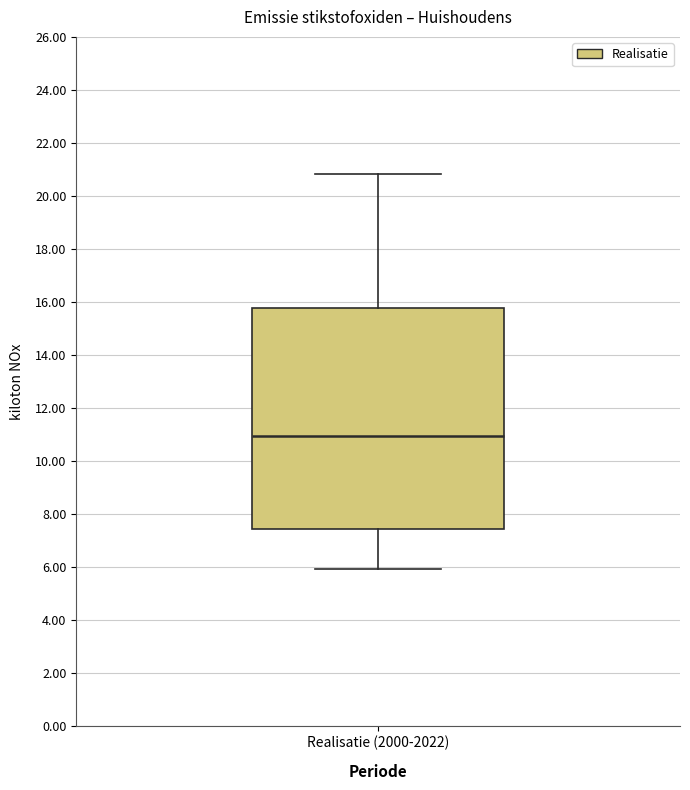

Read this box plot against the y-axis: the position of the median line, the range covered by the box, and the ends of both whiskers. The values are not printed on the chart, so give them approximately, as read against the axis.

median 11.0, box 7.4 to 15.8, whiskers 6.0 to 20.8